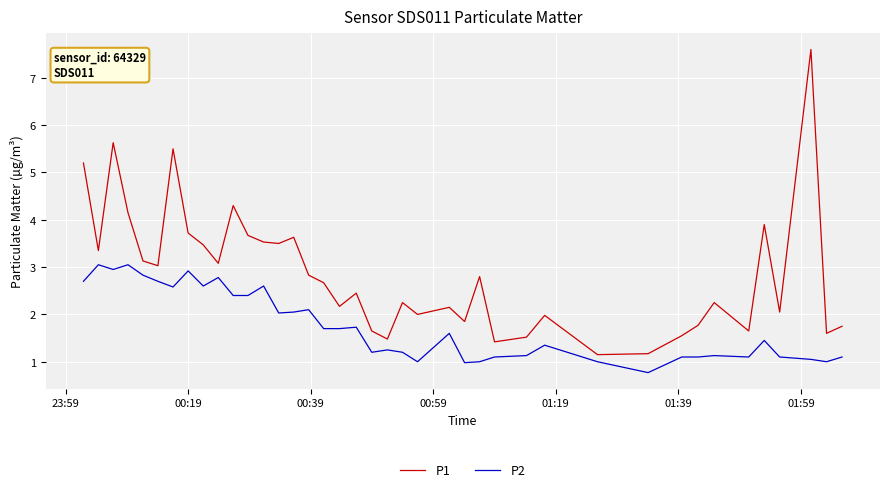

Which series has the largest total across all categories?

P1